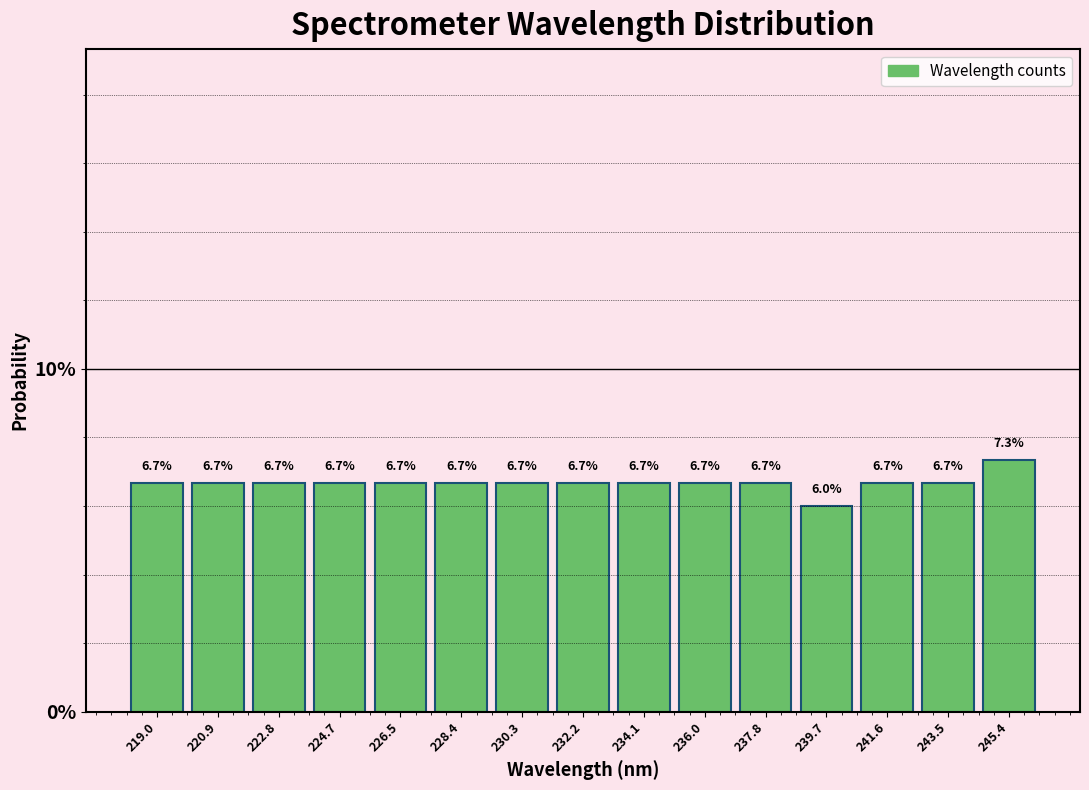

Which range on the x-axis has the tallest bar?

244.4 to 246.4